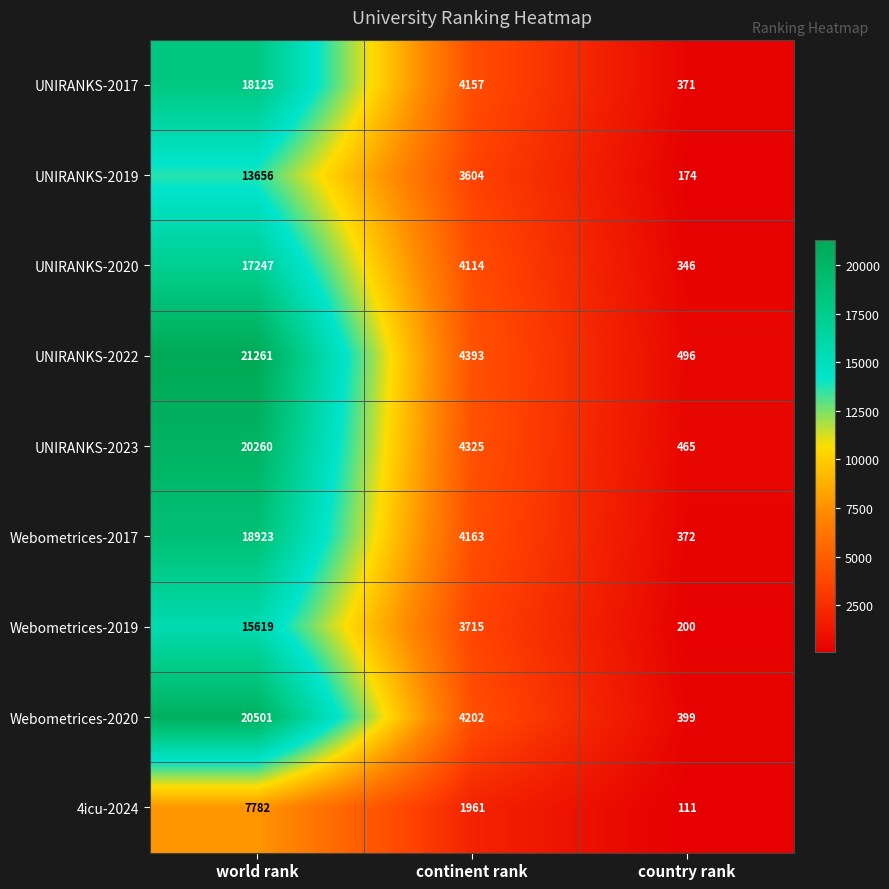

What is the maximum value for UNIRANKS-2019?

13656